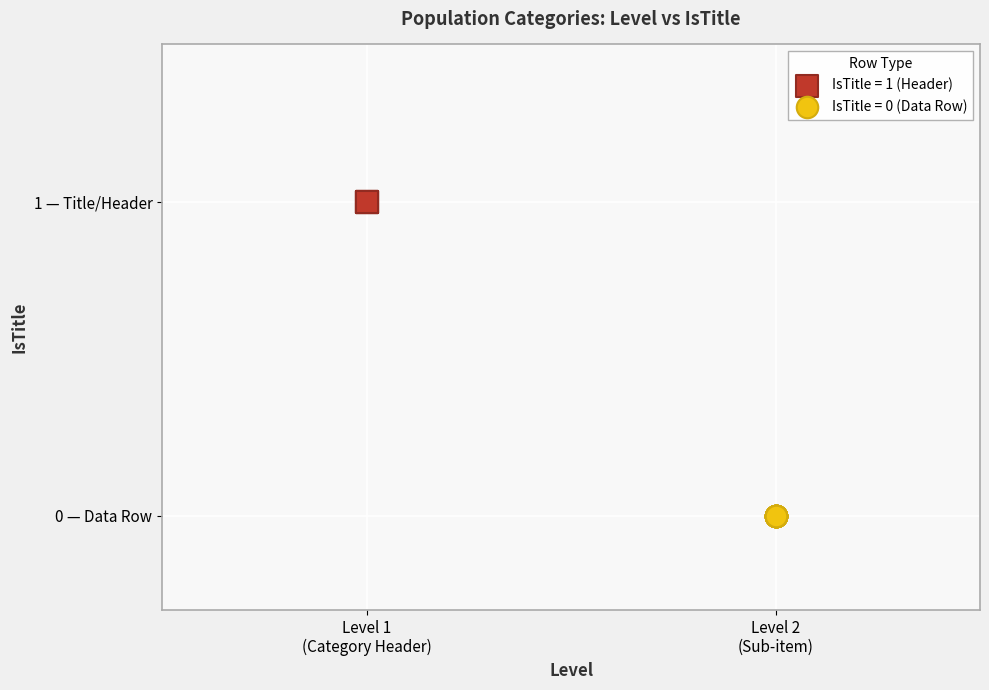

What are all the series names shown in the legend?

IsTitle = 1 (Header), IsTitle = 0 (Data Row)